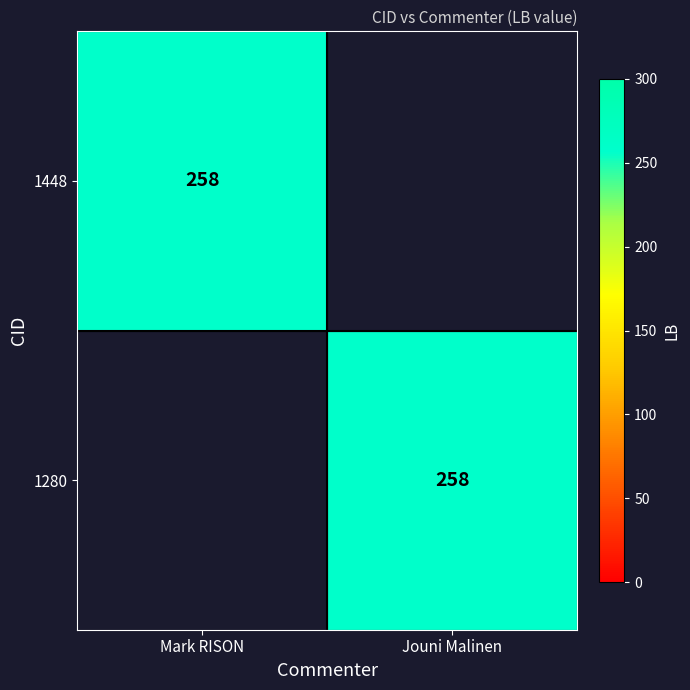

True or false: 1448 has a value of 376 at Mark RISON.

False